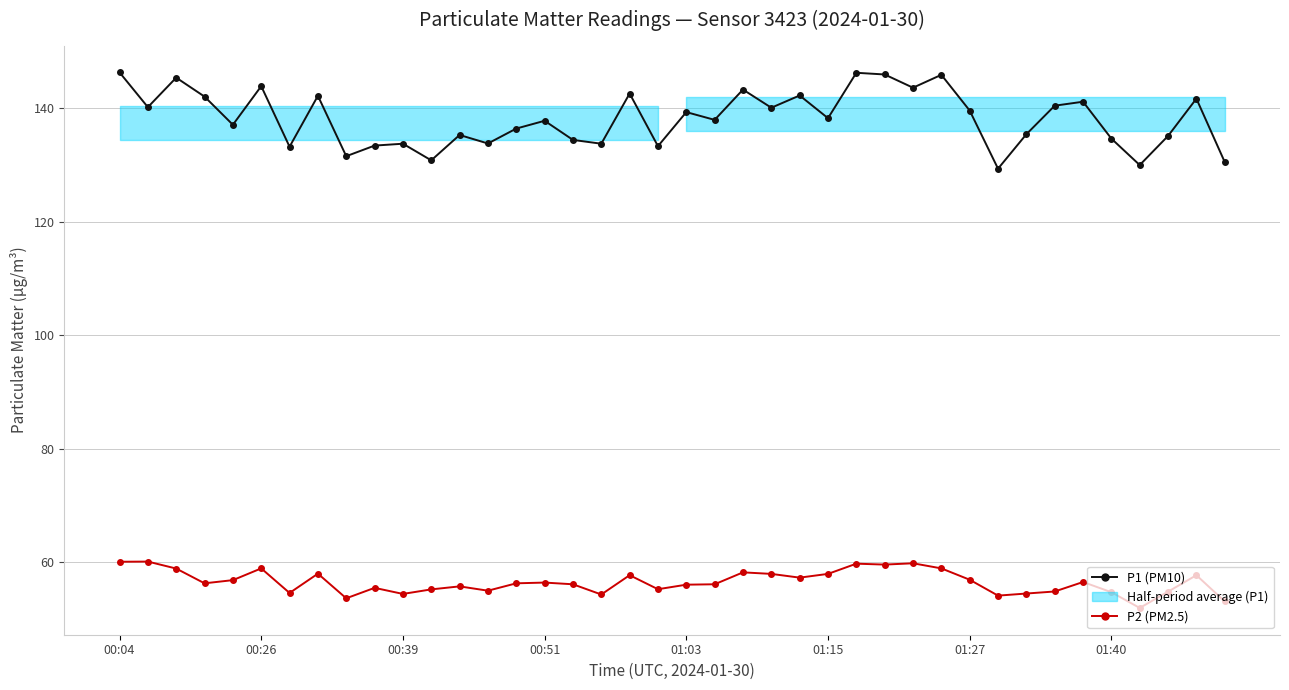

Count the number of categories in the chart.

40